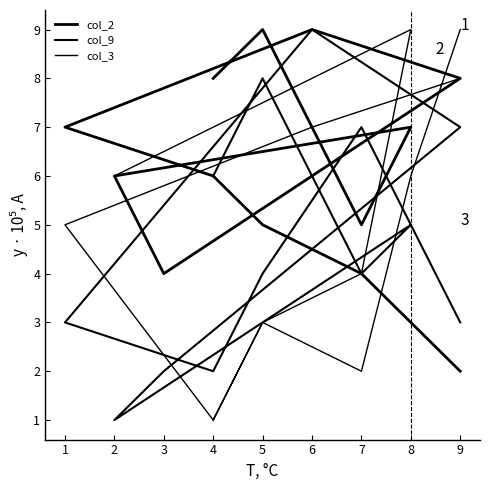

Where is the first local minimum for col_2?

7